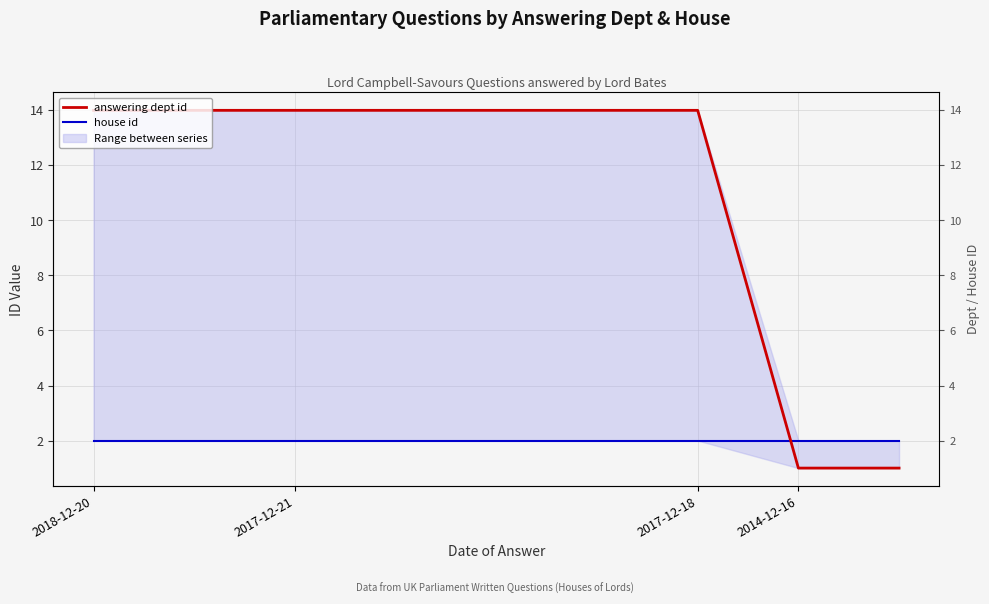

Which series has the largest total across all categories?

answering dept id